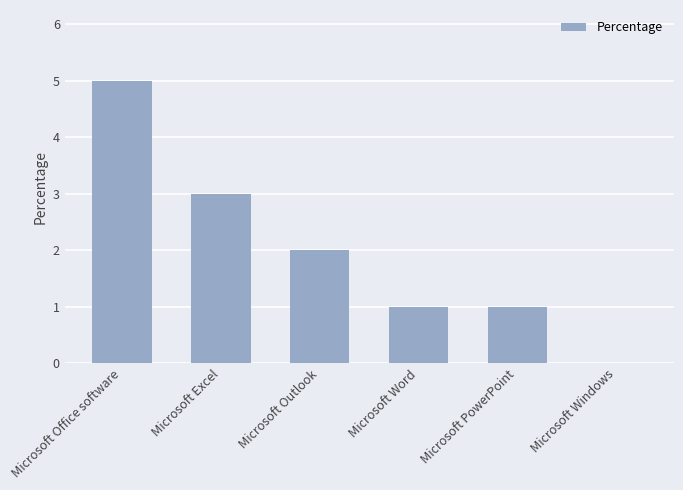

How many values are between 1 and 3?

4